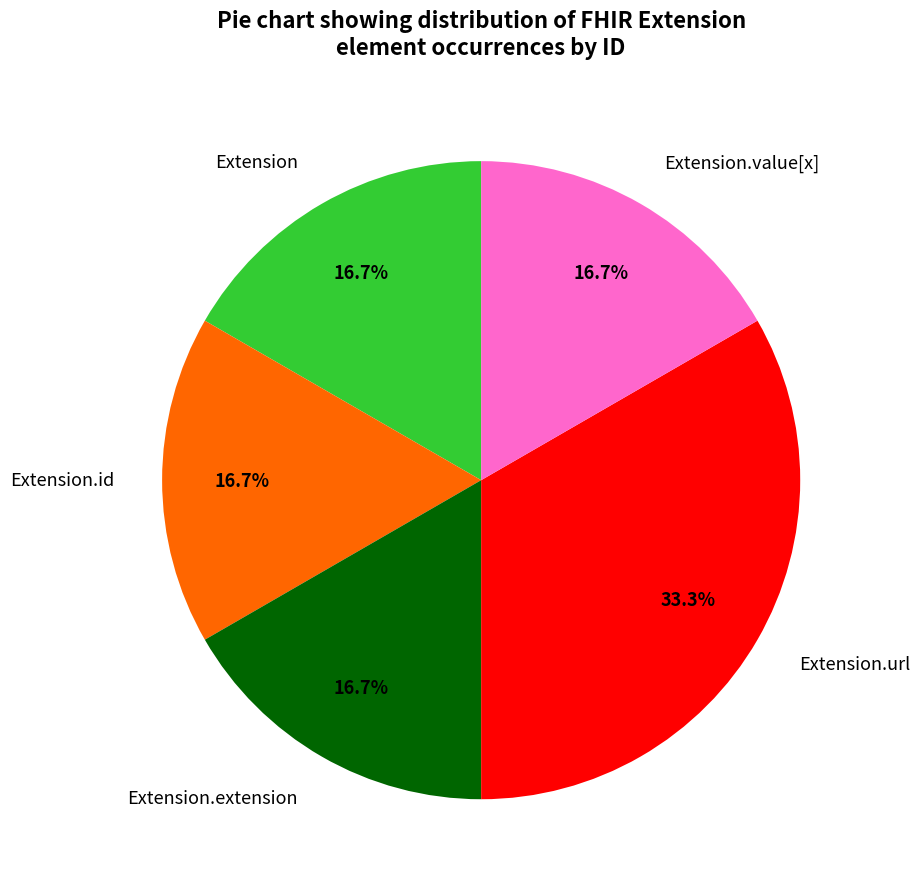

Which slice is the largest?

Extension.url